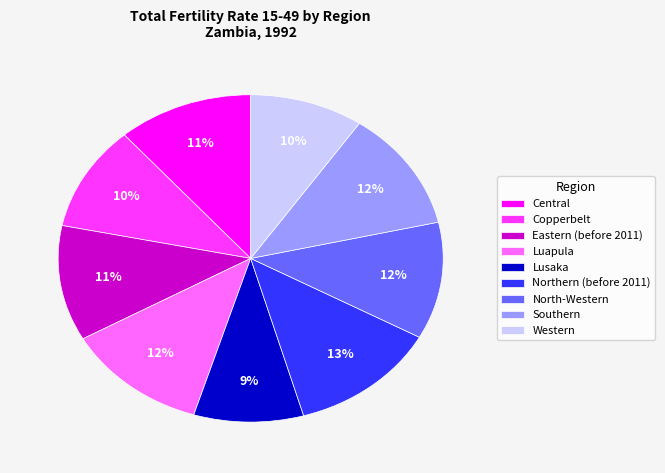

What percentage is the Luapula slice, to the nearest percent?

12%